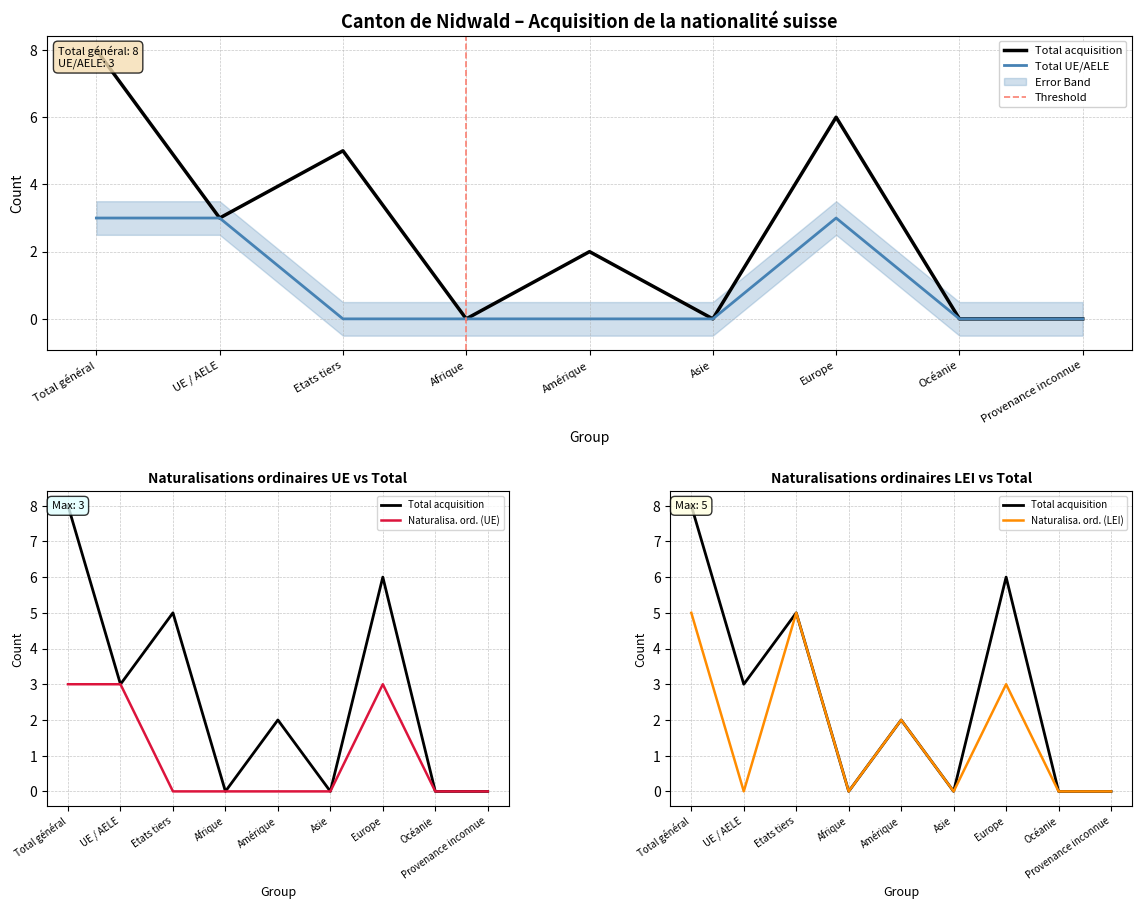

How many lines are shown in the chart?

4